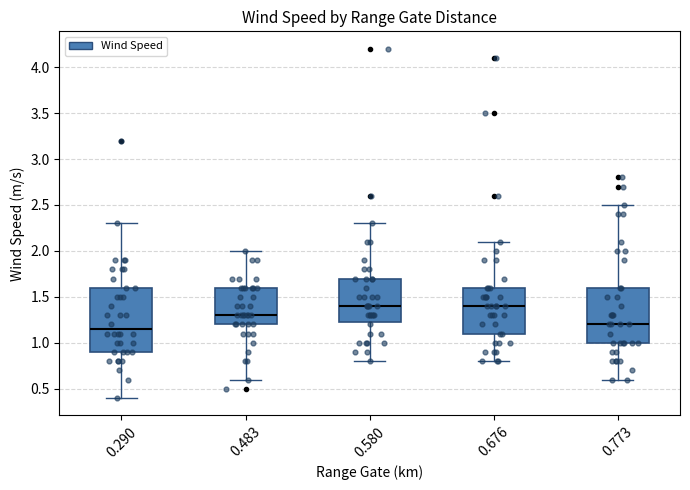

Where is the lower edge of the box at x = 0.290 on the y-axis? The values are not printed on the chart, so give them approximately, as read against the axis.

0.90